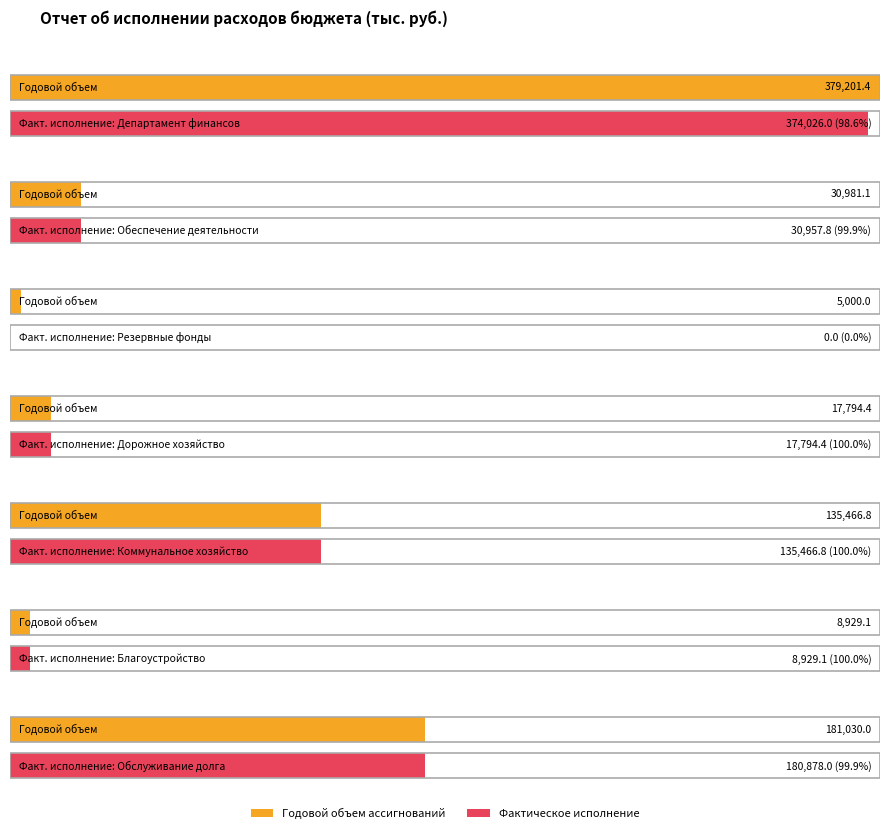

Reading left to right, what are all the values shown in this chart?

Годовой объем ассигнований: Департамент финансов=379201.4	Обеспечение деятельности=30981.1	Резервные фонды=5000.0	Дорожное хозяйство=17794.4	Коммунальное хозяйство=135466.8	Благоустройство=8929.1	Обслуживание долга=181030.0
Фактическое исполнение: Департамент финансов=374026.0	Обеспечение деятельности=30957.8	Резервные фонды=0.0	Дорожное хозяйство=17794.4	Коммунальное хозяйство=135466.8	Благоустройство=8929.1	Обслуживание долга=180878.0